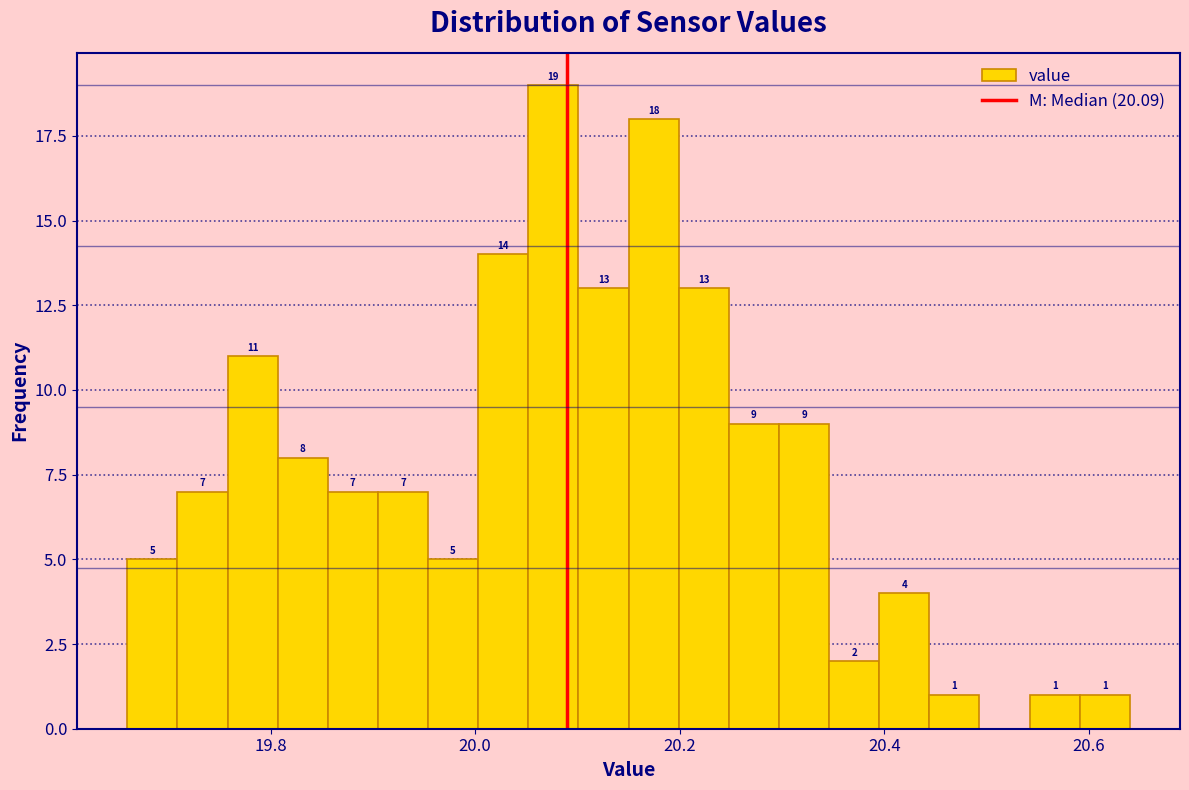

Read against the x-axis, roughly where is the centre of the tallest bar?

20.08